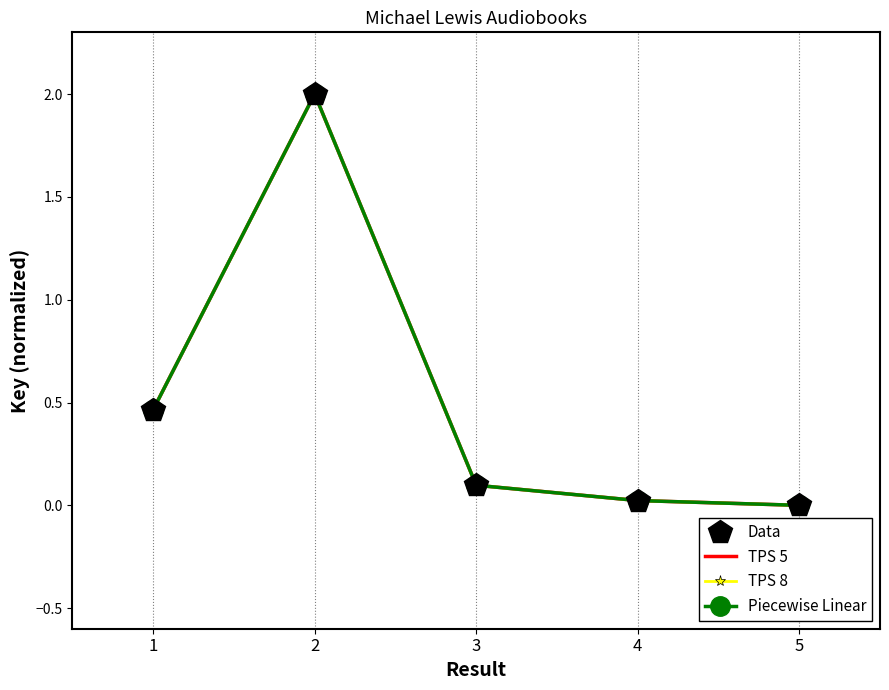

Which series changed the most between 2 and 4?

Data